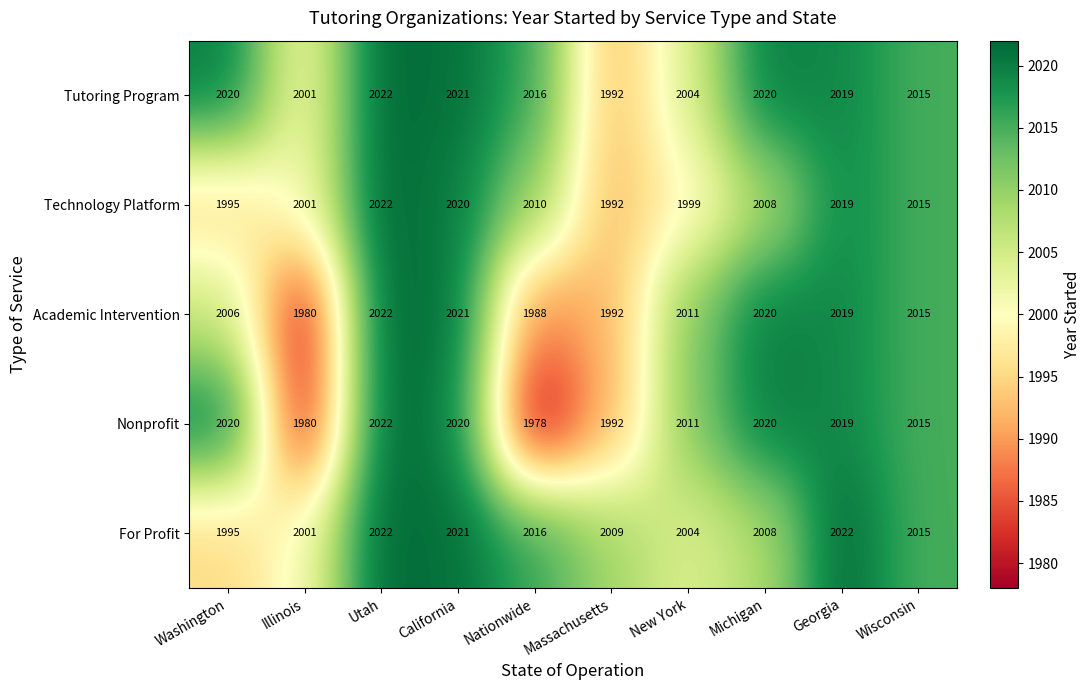

At how many categories does at least one series exceed 2007?

9